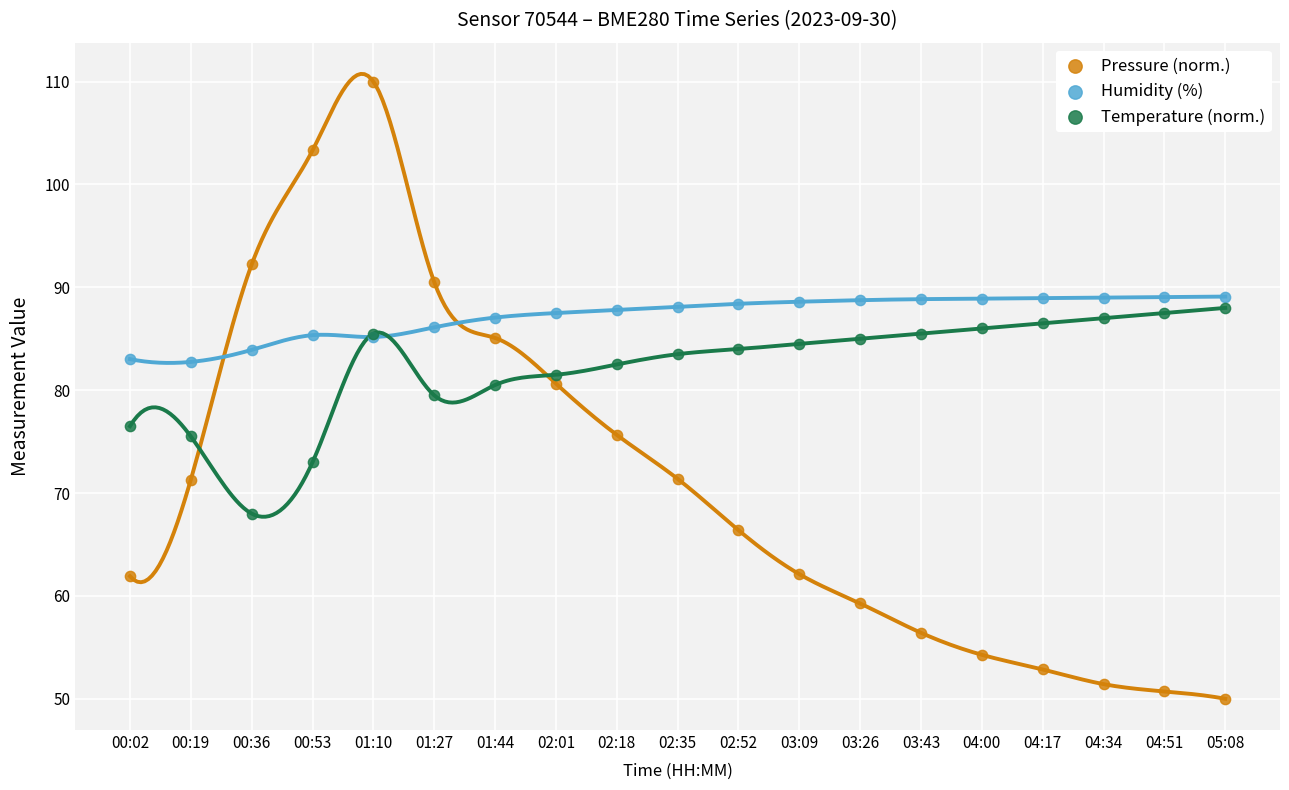

Which series has the largest Y range (max minus min)?

Pressure (norm.)